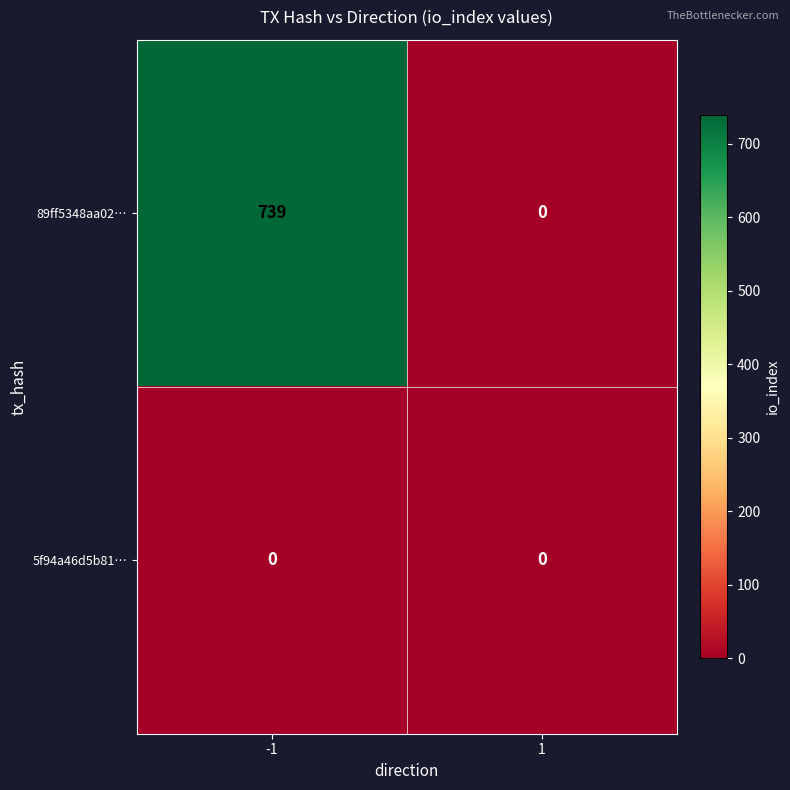

Reading left to right, extract all data points from this chart.

89ff5348aa02…: 739	0
5f94a46d5b81…: 0	0